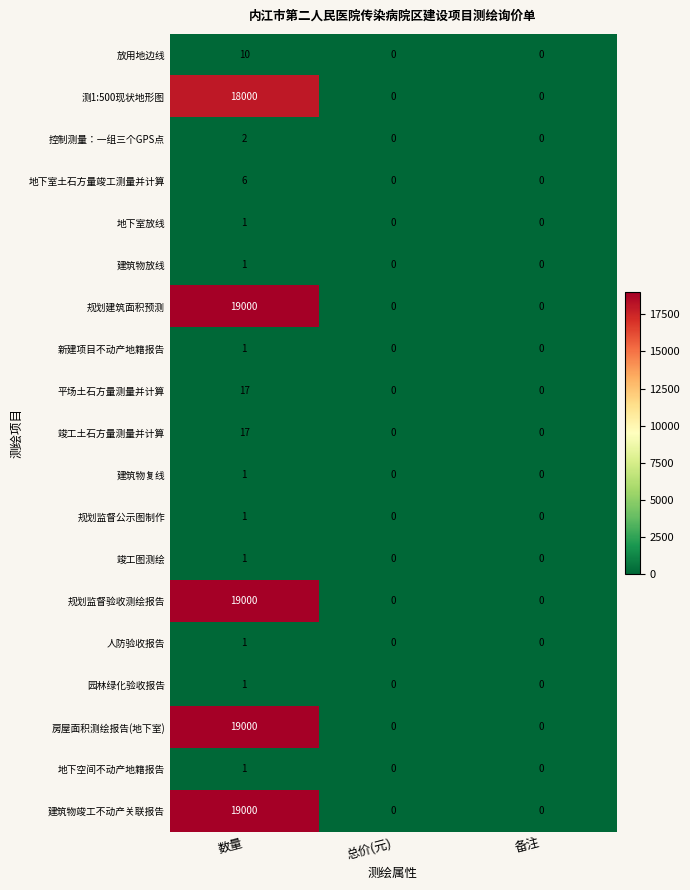

How many 新建项目不动产地籍报告 values are between 0 and 1?

3